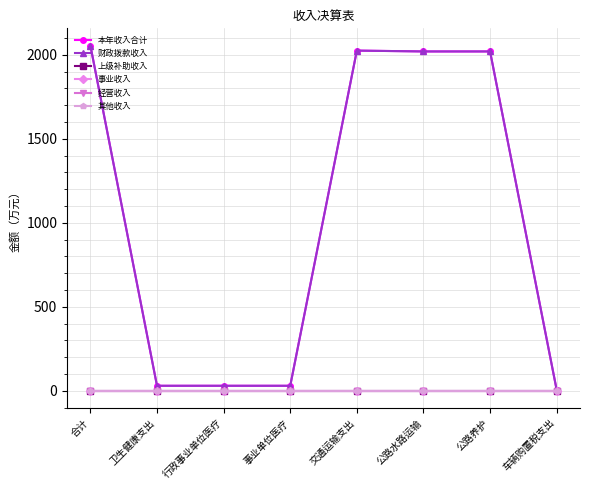

Reading left to right, transcribe all the data shown in this chart.

本年收入合计: 2054.9	29.8	29.8	29.8	2025.1	2020.1	2020.1	5.0
财政拨款收入: 2054.9	29.8	29.8	29.8	2025.1	2020.1	2020.1	5.0
上级补助收入: 0.0	0.0	0.0	0.0	0.0	0.0	0.0	0.0
事业收入: 0.0	0.0	0.0	0.0	0.0	0.0	0.0	0.0
经营收入: 0.0	0.0	0.0	0.0	0.0	0.0	0.0	0.0
其他收入: 0.0	0.0	0.0	0.0	0.0	0.0	0.0	0.0